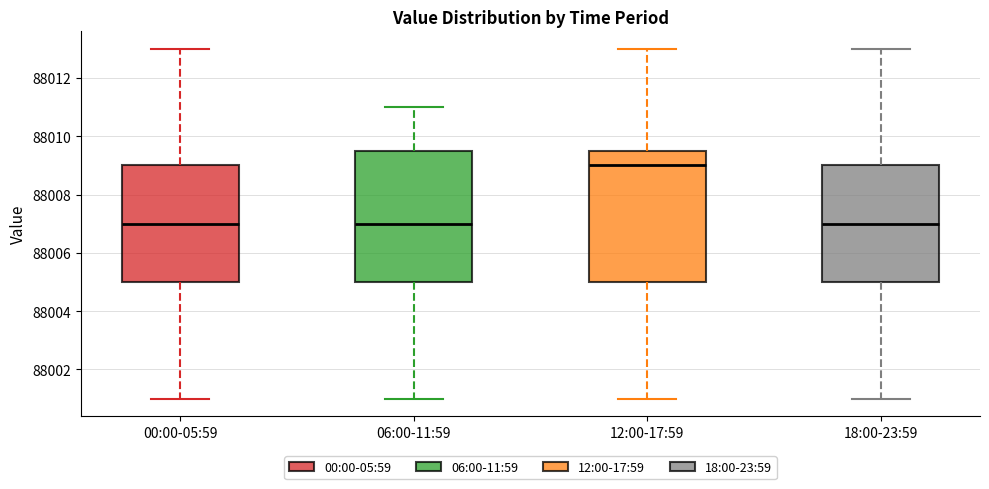

Which box has the highest median line?

12:00-17:59